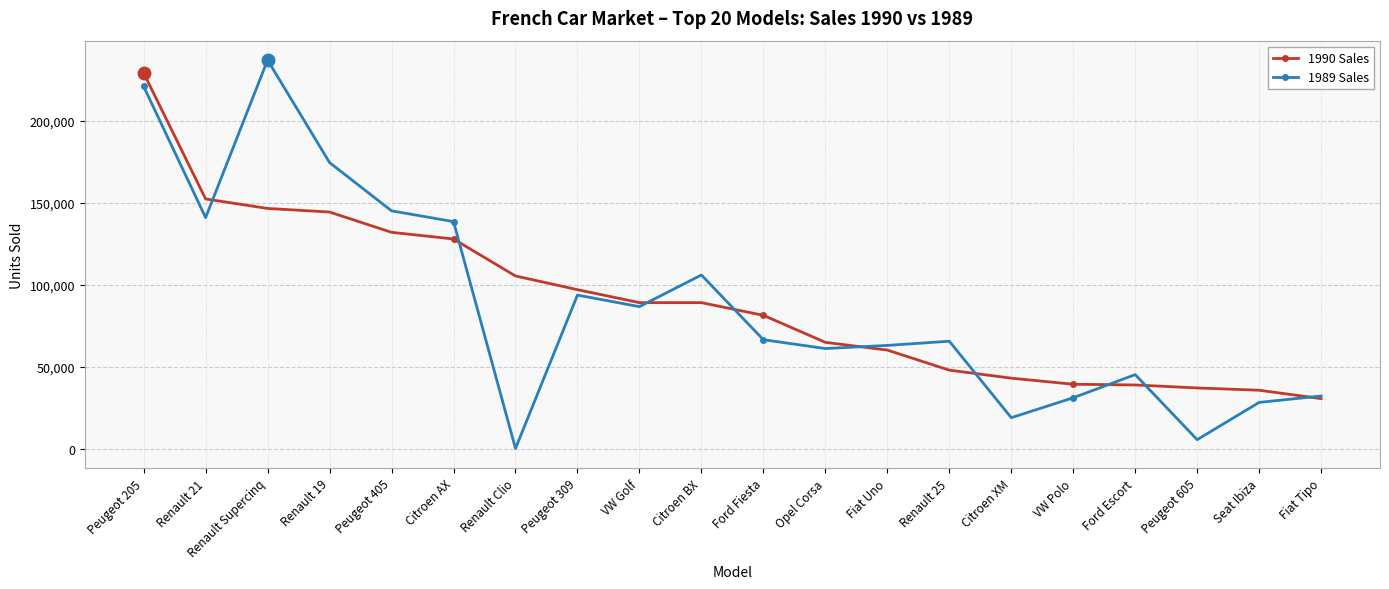

Count the number of categories in the chart.

20